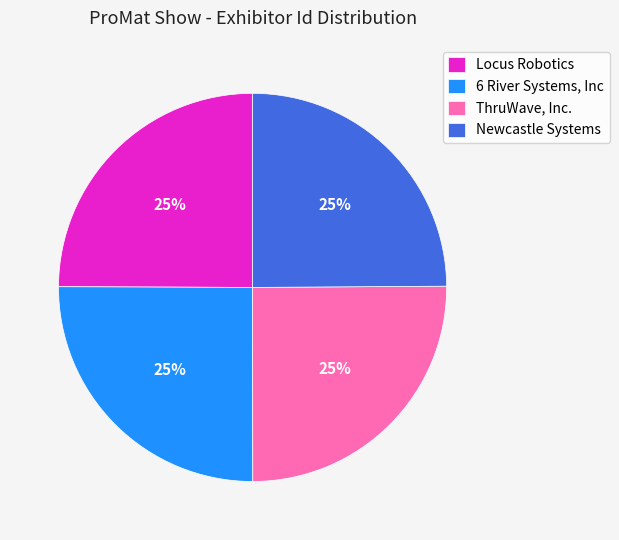

To the nearest percent, what percentage of the pie is ThruWave, Inc.?

25%